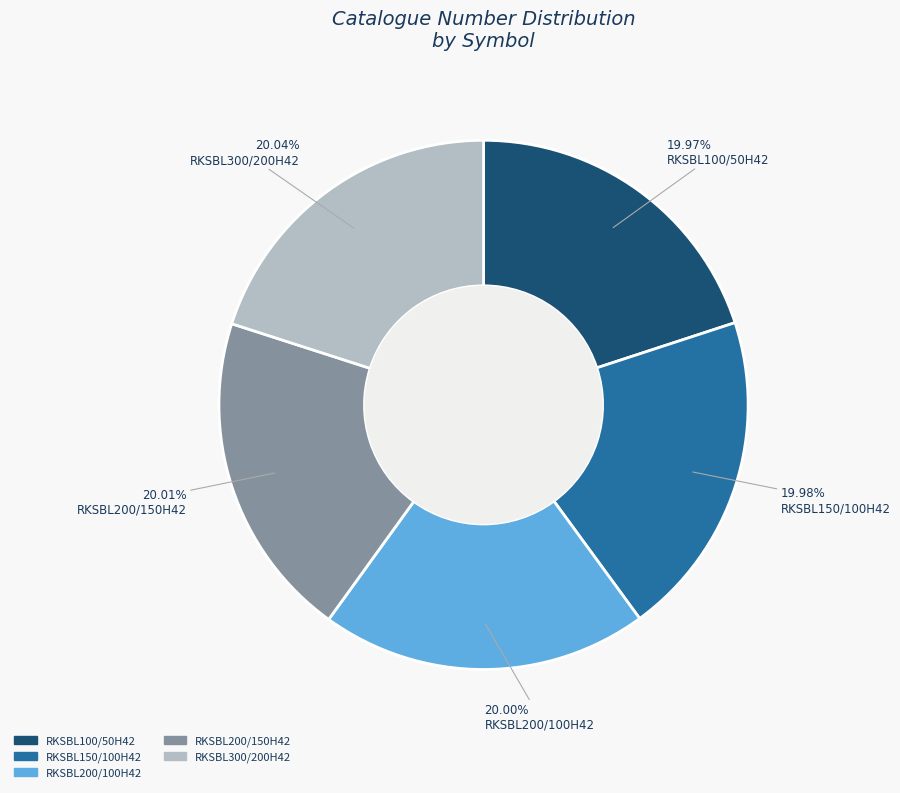

Is there any slice that represents more than half of the pie?

No